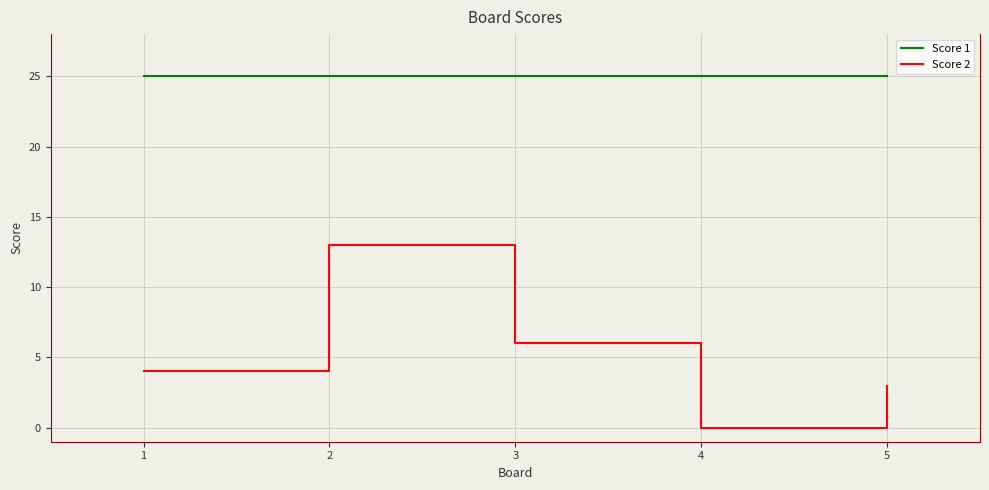

True or false: Score 2 and Score 1 cross at least once.

False